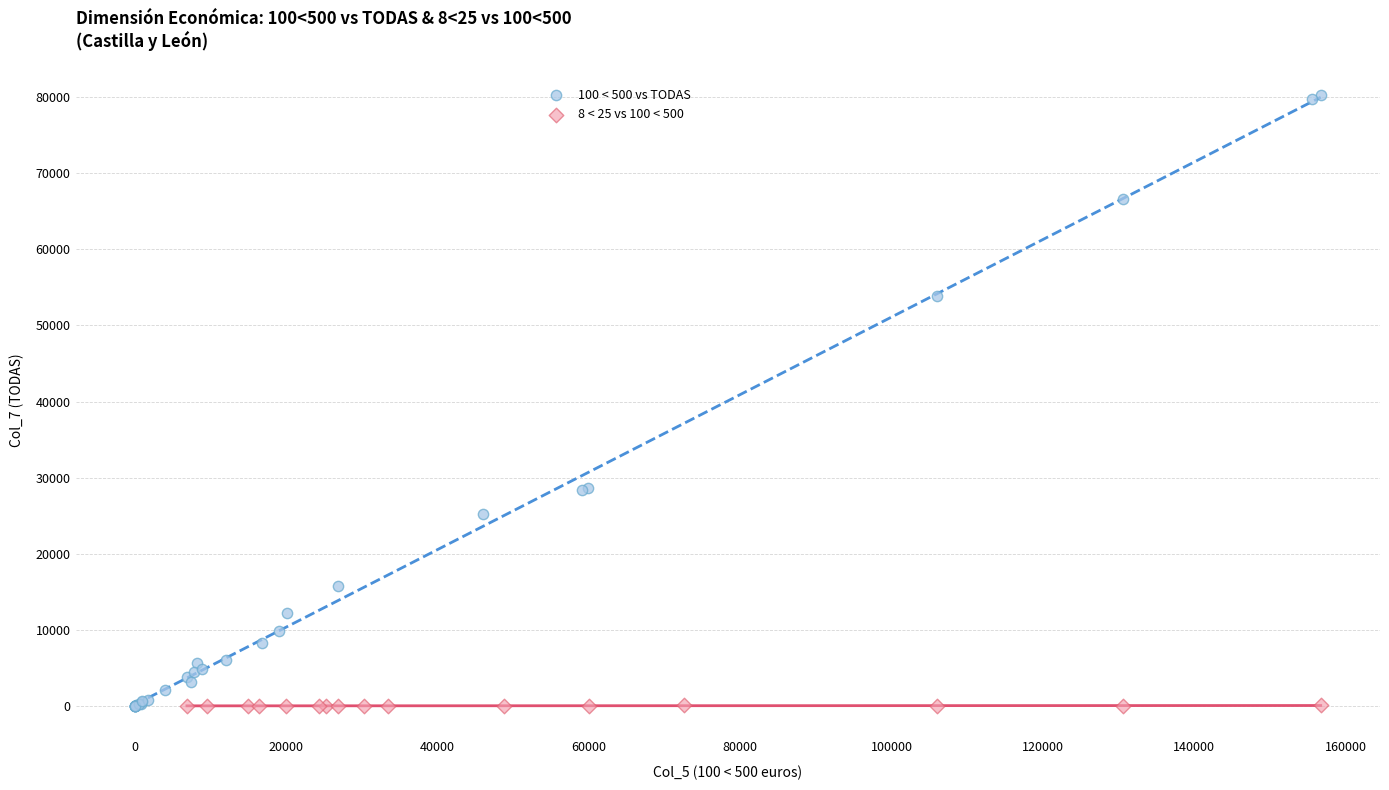

Which series contains the highest Y value?

100 < 500 vs TODAS